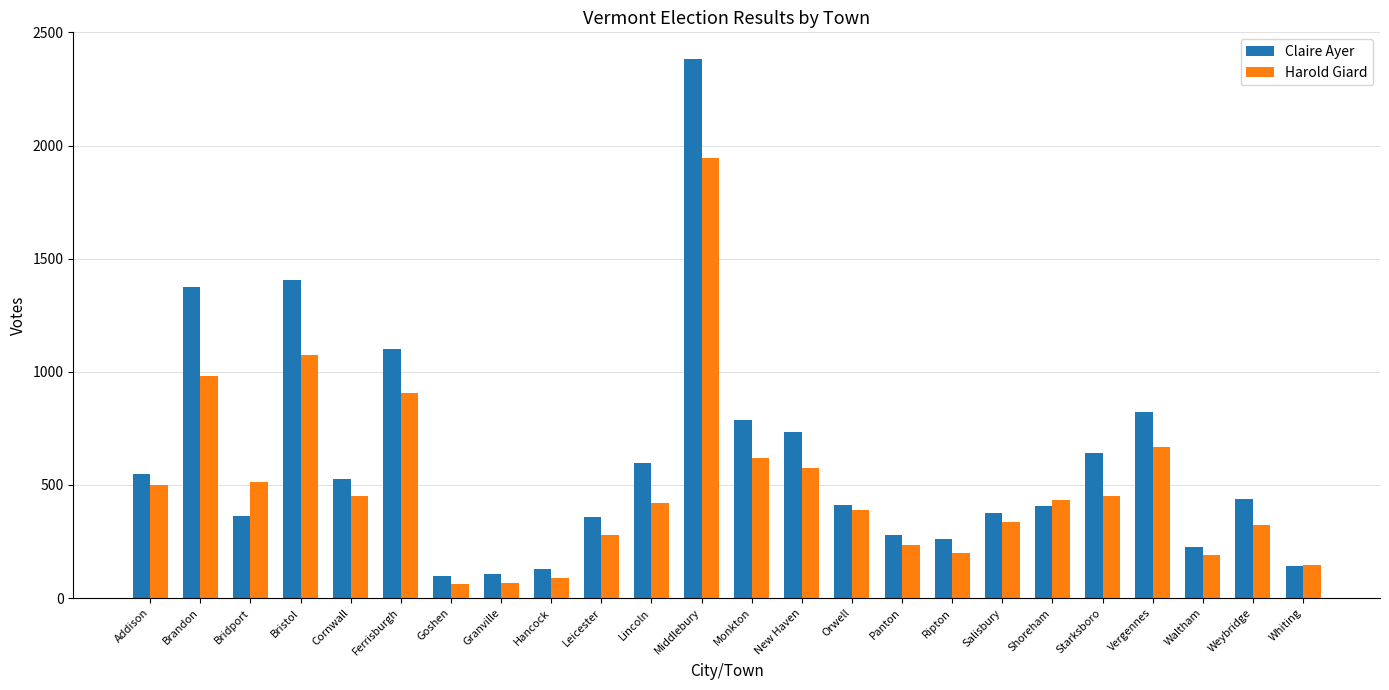

How many bars are there in total?

48